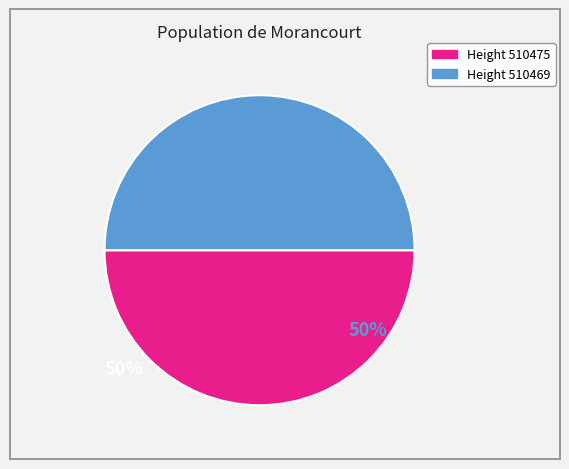

Which category has the smallest portion of the pie?

510469